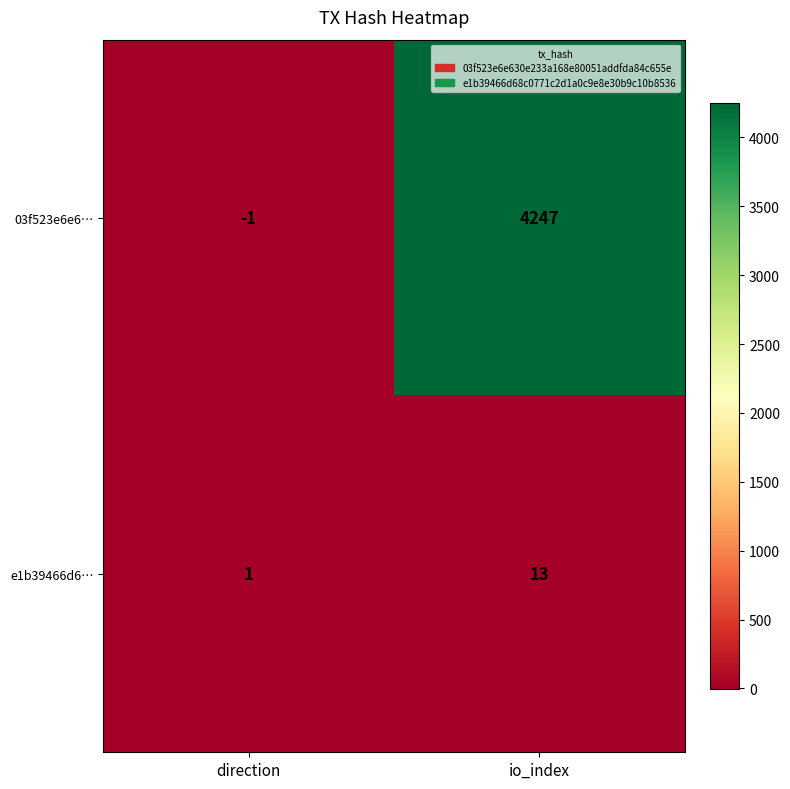

The value of e1b39466d6… at direction is 1. True or false?

True